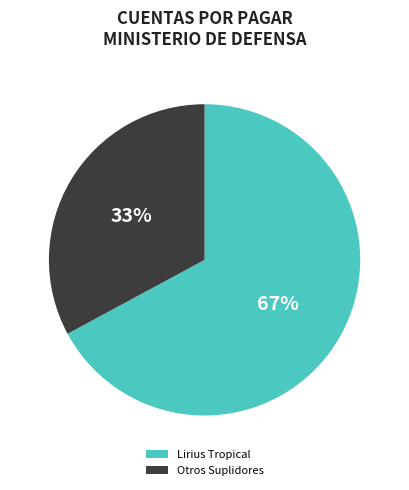

What is the smallest slice in the pie chart?

Otros Suplidores